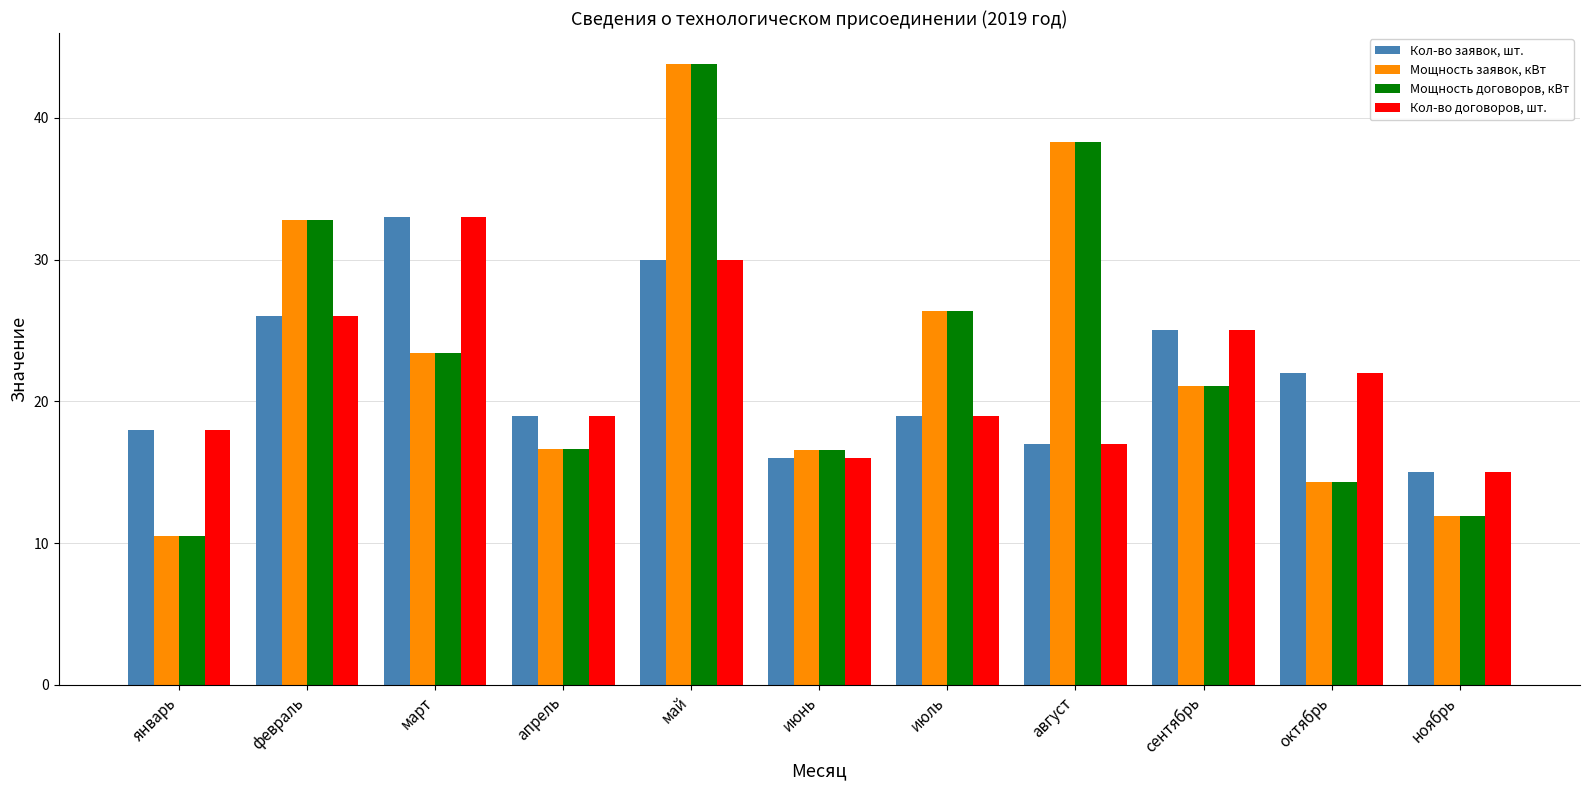

What is the total value across all series at апрель?

71.3